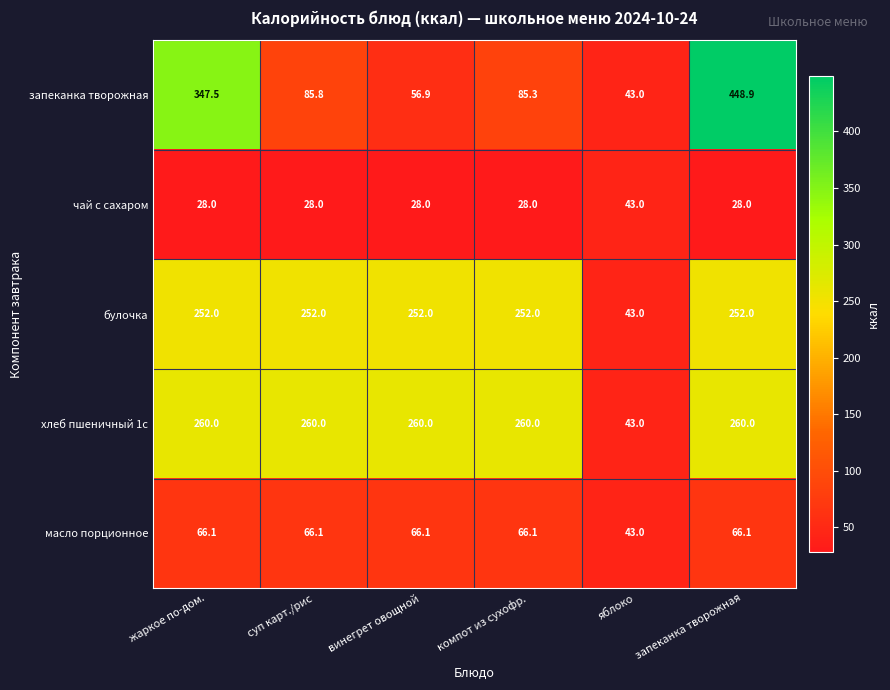

At which label does запеканка творожная reach its peak?

запеканка творожная